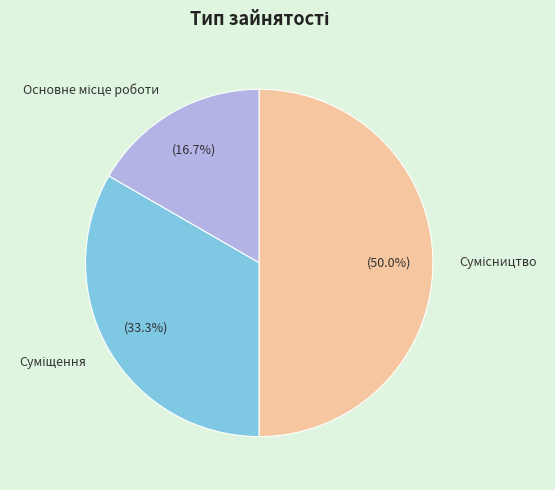

Is the sum of Сумісництво and Суміщення greater than half?

Yes